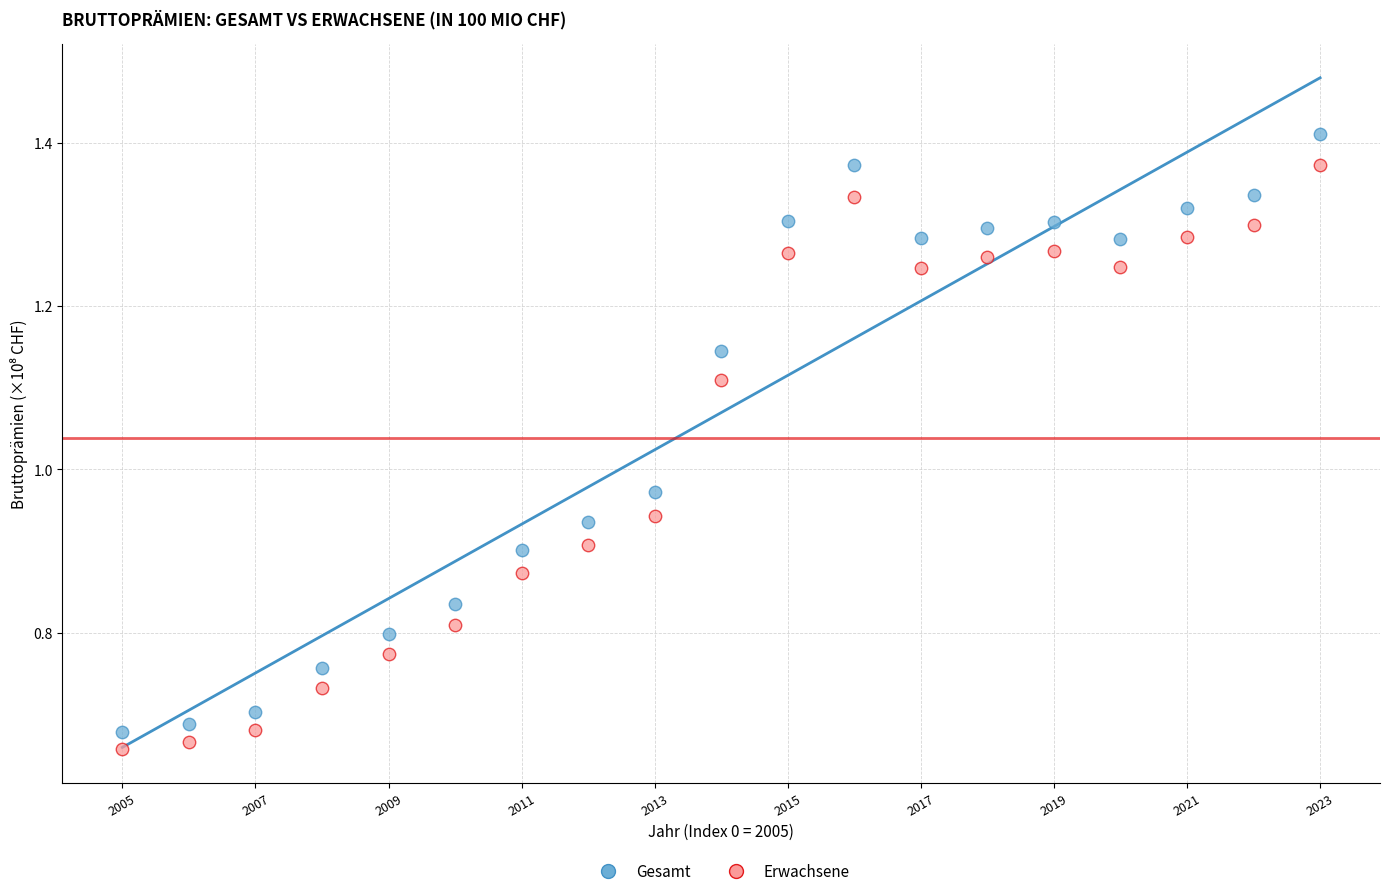

What are all the series names shown in the legend?

Gesamt, Erwachsene